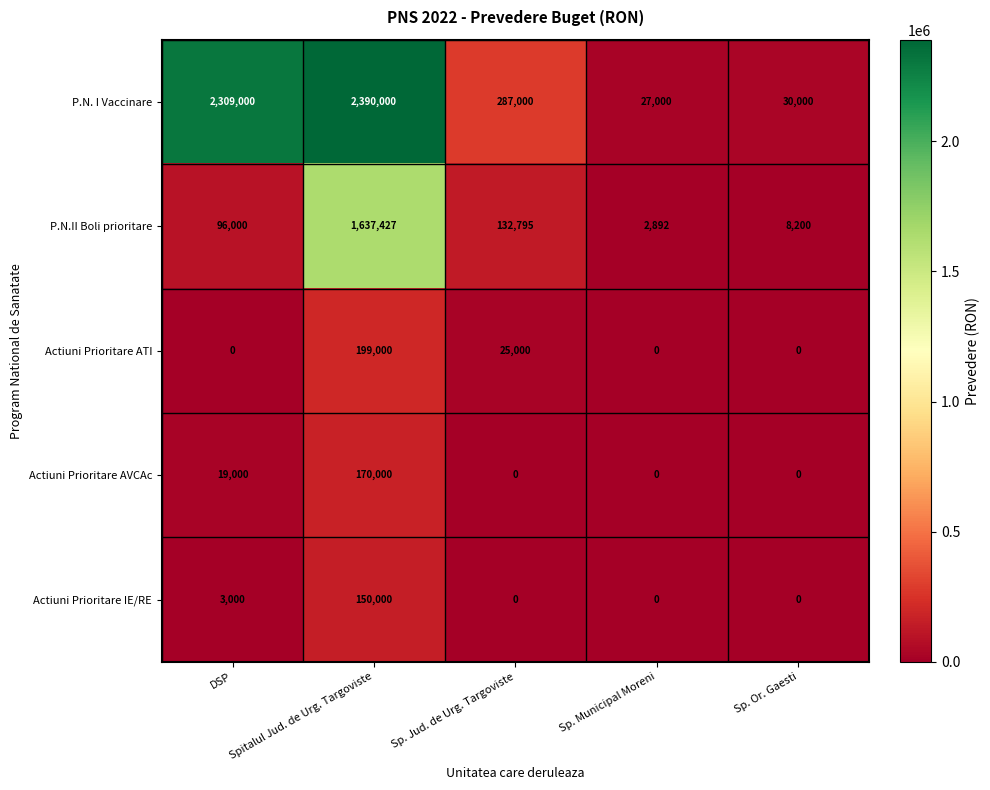

What is the maximum value for Actiuni Prioritare AVCAc?

170000